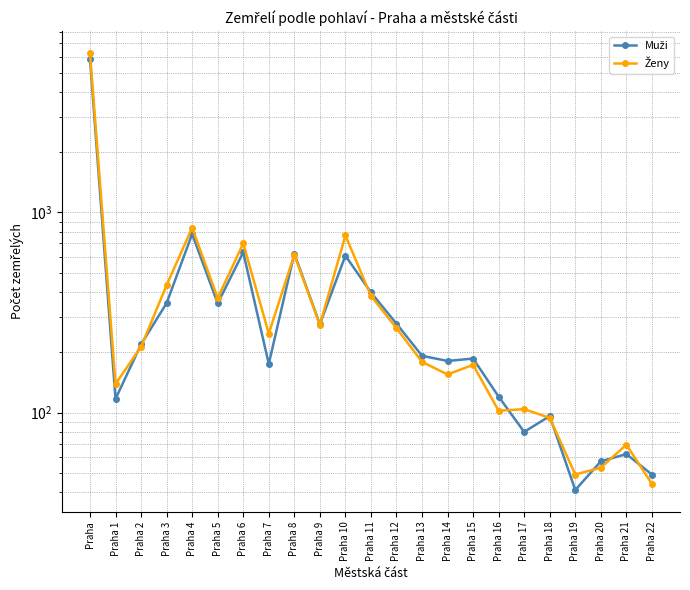

How many interior local valleys does the Ženy series have?

7